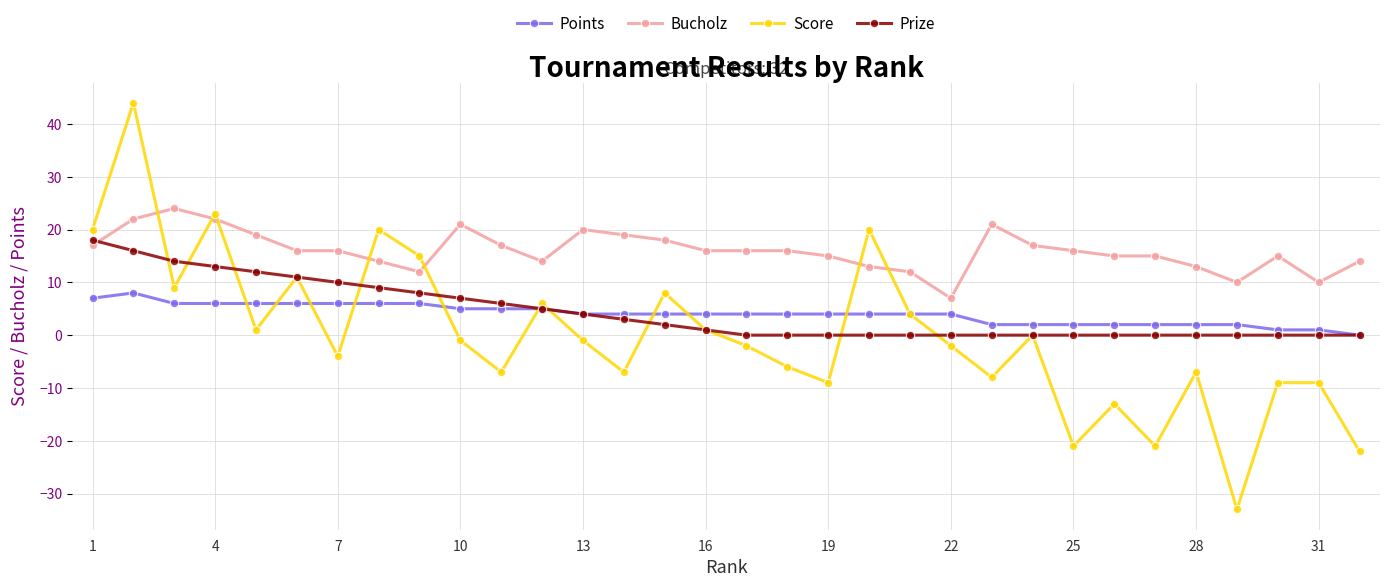

List the series in order of their peak value, lowest first.

Points, Prize, Bucholz, Score